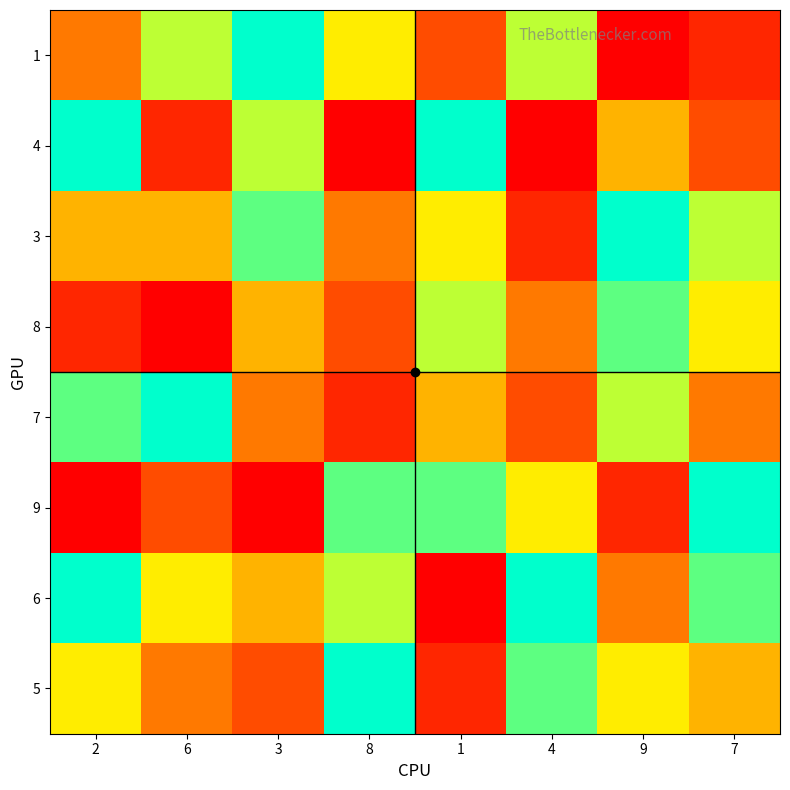

List the series in order of their peak value, lowest first.

8, 1, 4, 3, 7, 9, 6, 5